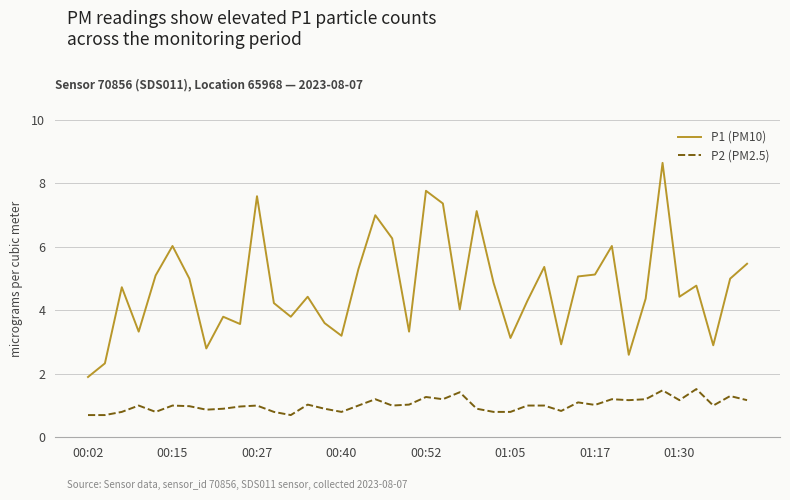

What is the greatest value displayed?

8.7